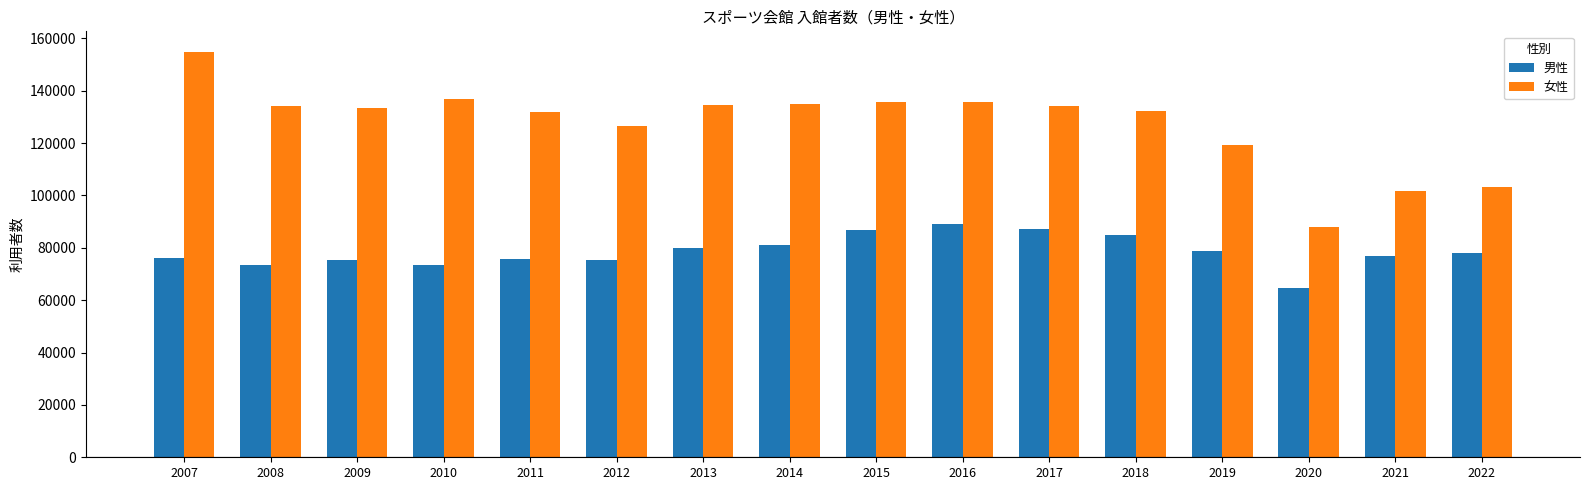

Which series has the largest total across all categories?

女性